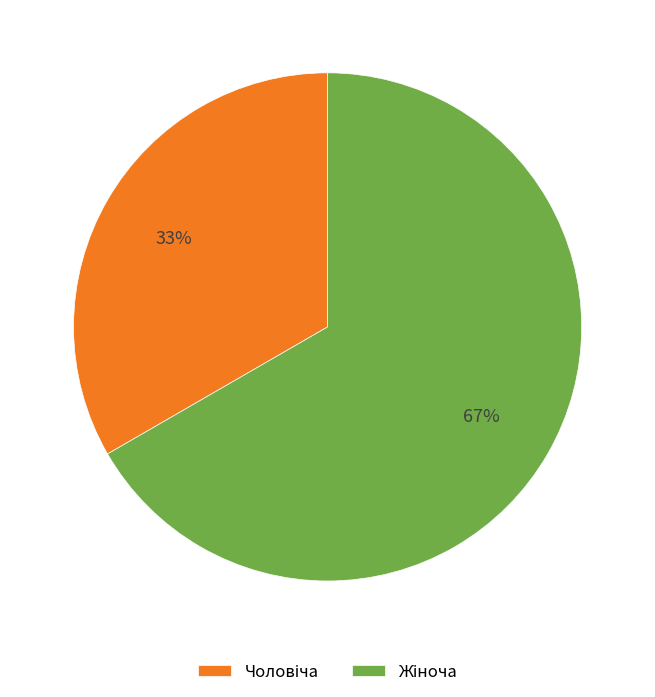

Is there any slice that represents more than half of the pie?

Yes